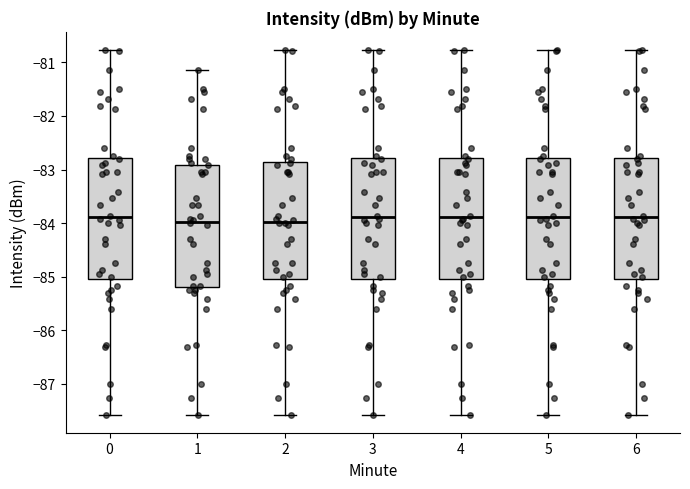

Reading left to right, read every box against the y-axis: the position of its median line, the range the box covers, and the ends of its whiskers. The values are not printed on the chart, so give them approximately, as read against the axis.

0: median -83.9, box -85.0 to -82.8, whiskers -87.6 to -80.8
1: median -84.0, box -85.2 to -82.9, whiskers -87.6 to -81.1
2: median -84.0, box -85.0 to -82.9, whiskers -87.6 to -80.8
3: median -83.9, box -85.0 to -82.8, whiskers -87.6 to -80.8
4: median -83.9, box -85.0 to -82.8, whiskers -87.6 to -80.8
5: median -83.9, box -85.0 to -82.8, whiskers -87.6 to -80.8
6: median -83.9, box -85.0 to -82.8, whiskers -87.6 to -80.8